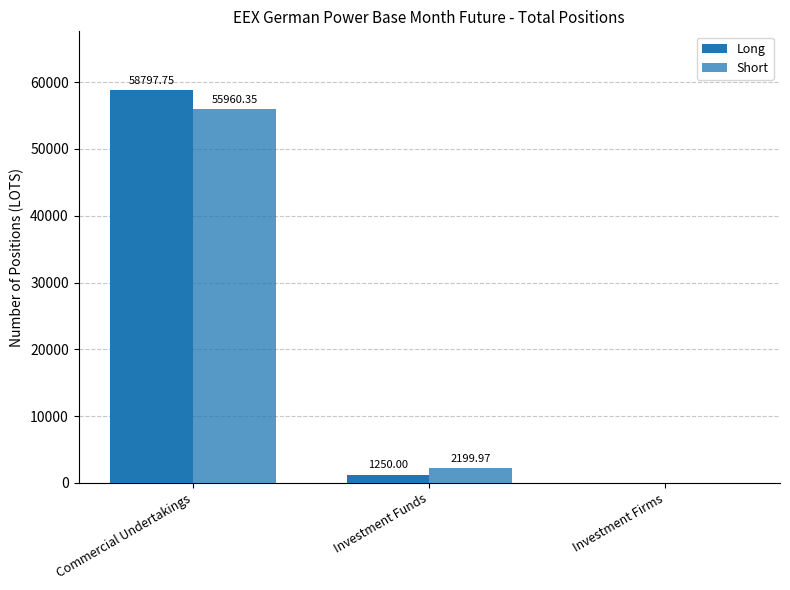

Does the chart contain stacked bars?

No